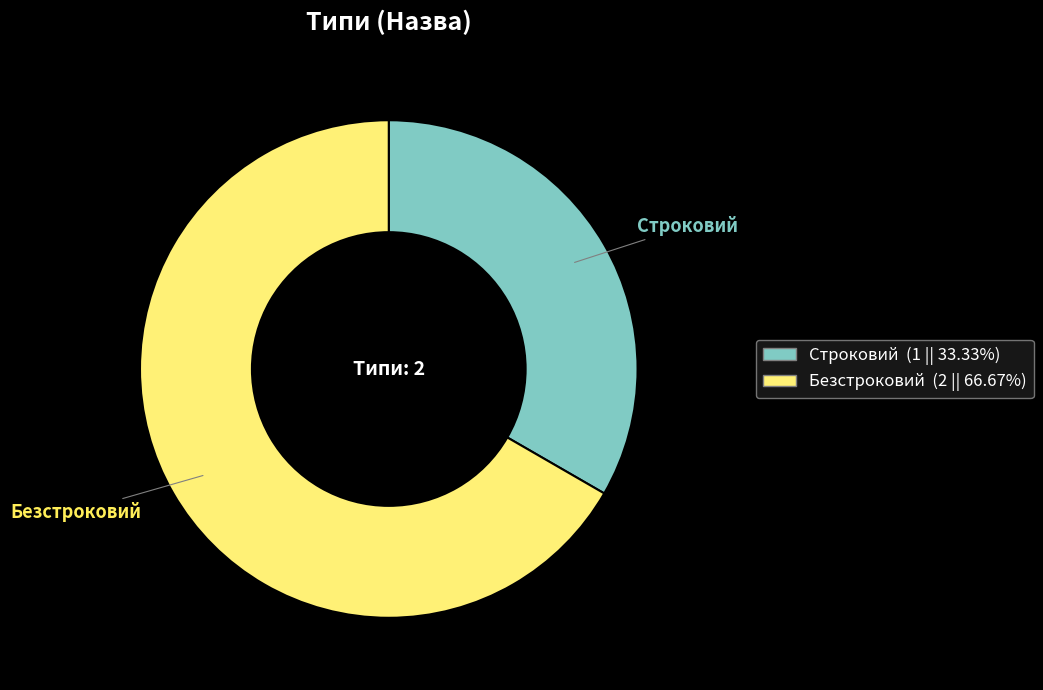

The Строковий slice represents 20% of the pie. True or false?

False